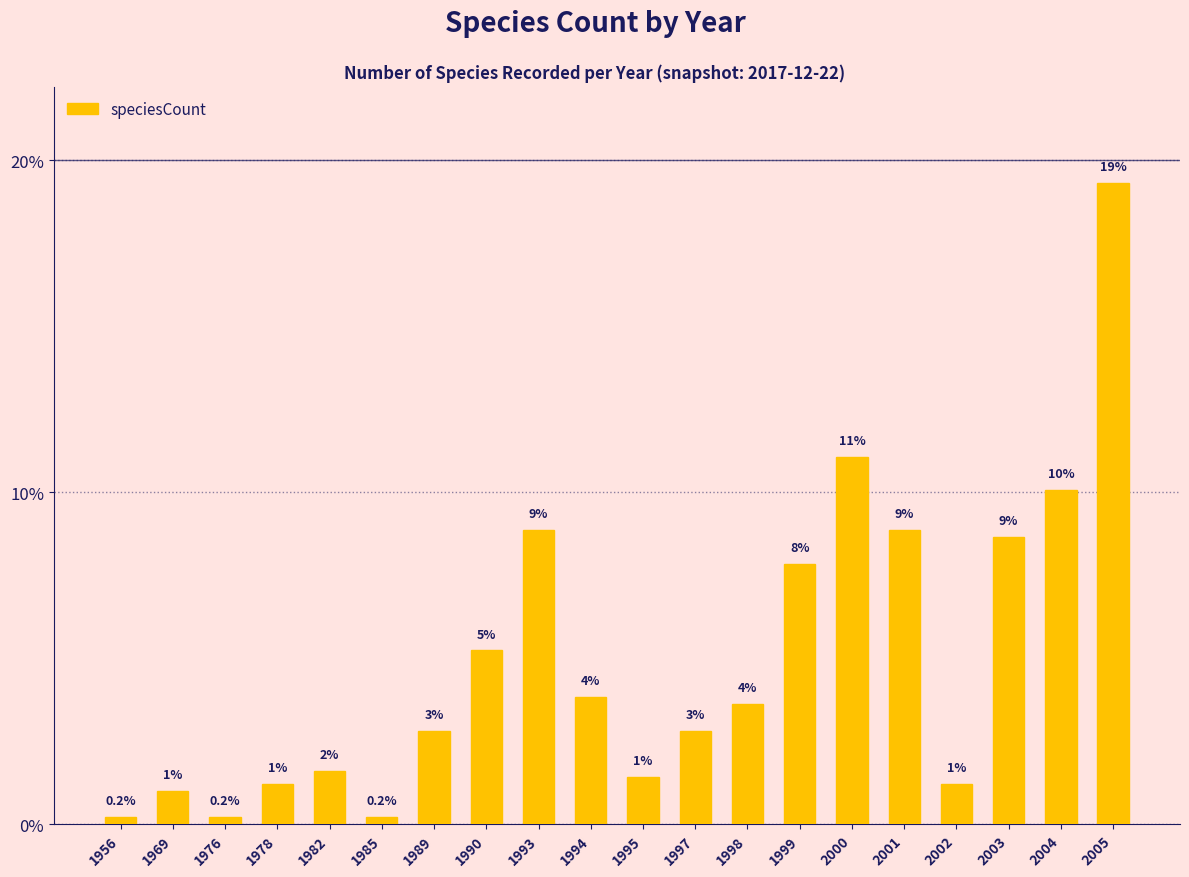

How many bars are there in total?

20